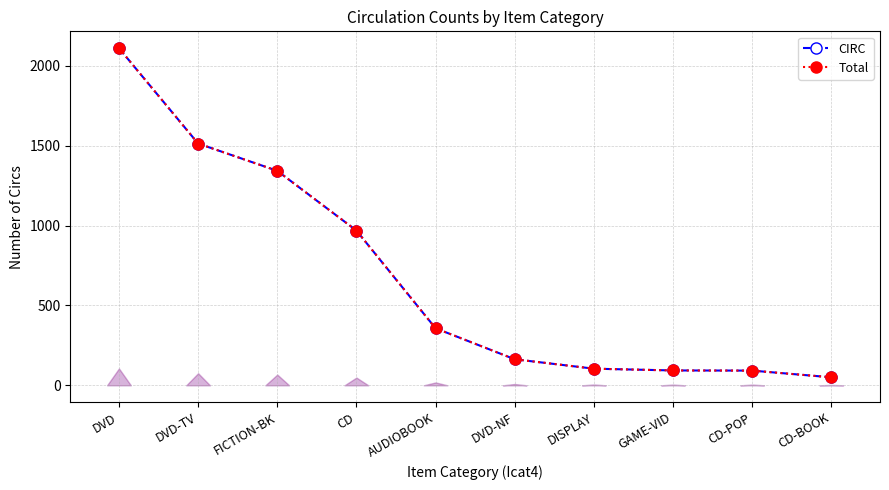

The Total series shows 34 at CD-BOOK. True or false?

False